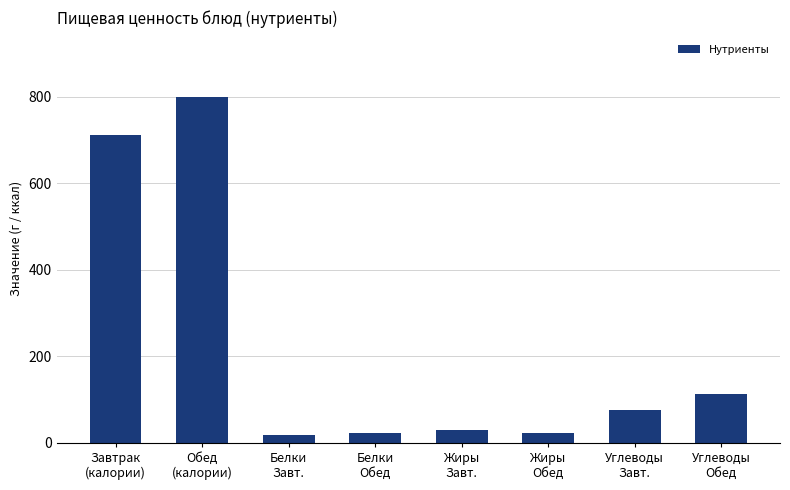

Which category has the highest value across all series?

Обед
(калории)